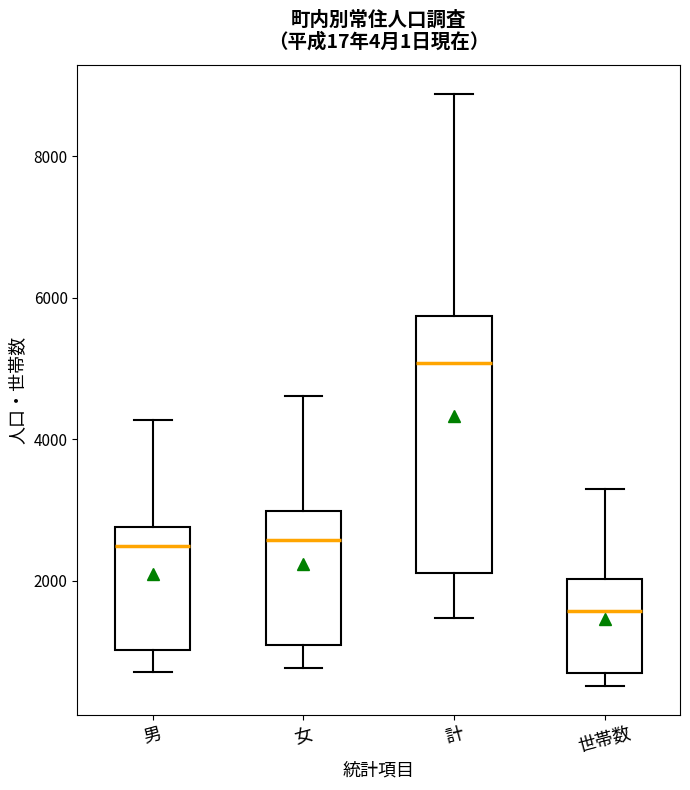

Reading left to right, transcribe this box plot: for each box, give where its median line is, the range the box spans, and where its two whiskers end, as read against the y-axis. The values are not printed on the chart, so give them approximately, as read against the axis.

男: median 2400, box 1000 to 2800, whiskers 800 to 4200
女: median 2600, box 1000 to 3000, whiskers 800 to 4600
計: median 5000, box 2200 to 5800, whiskers 1400 to 8800
世帯数: median 1600, box 800 to 2000, whiskers 600 to 3400